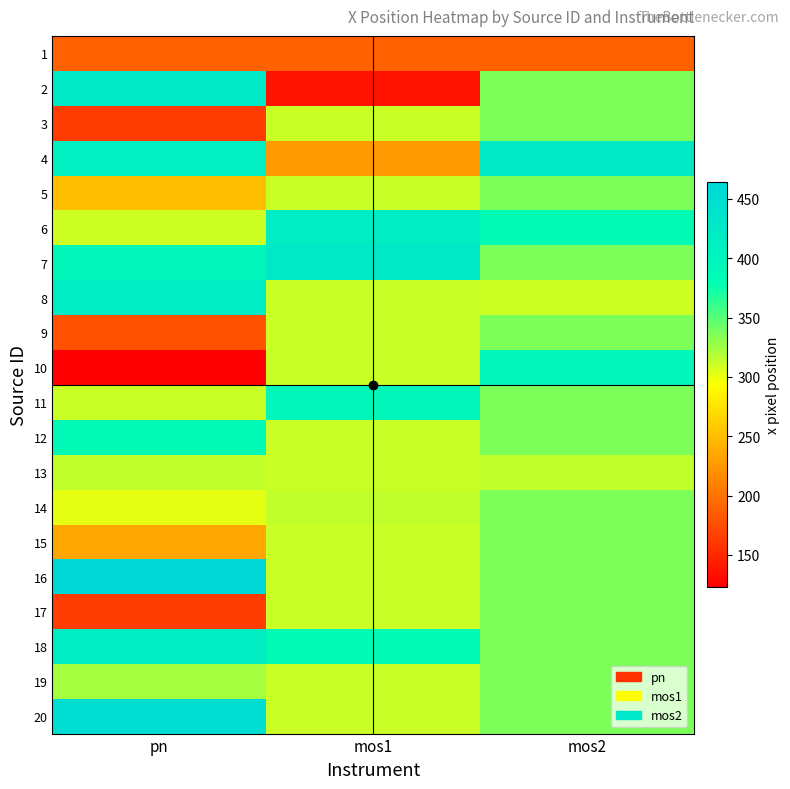

Which label corresponds to the smallest value in the chart?

pn